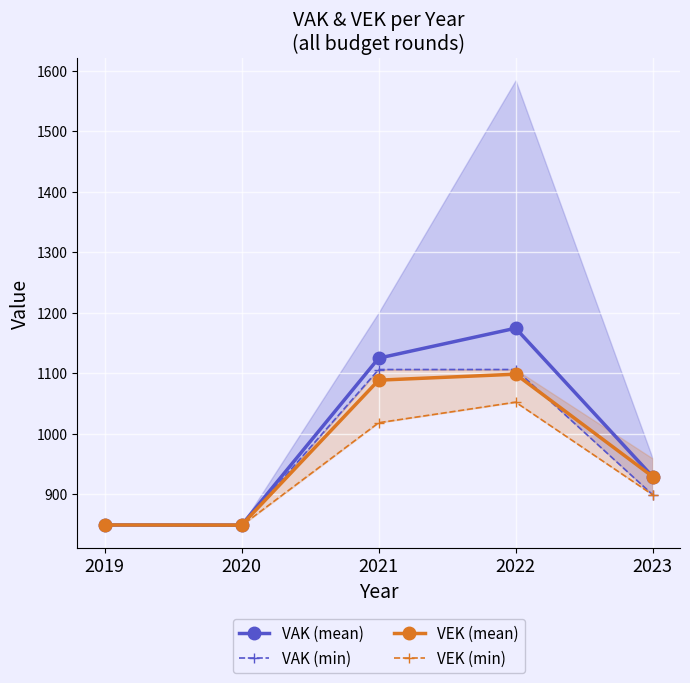

The value of VAK (mean) at 2023 is 929.0. True or false?

True